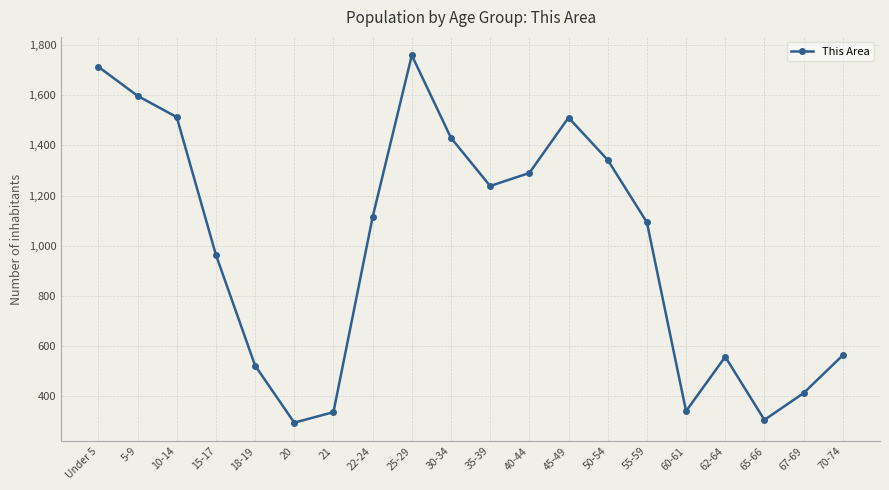

Where is the data nearest to the value 1026?

15-17